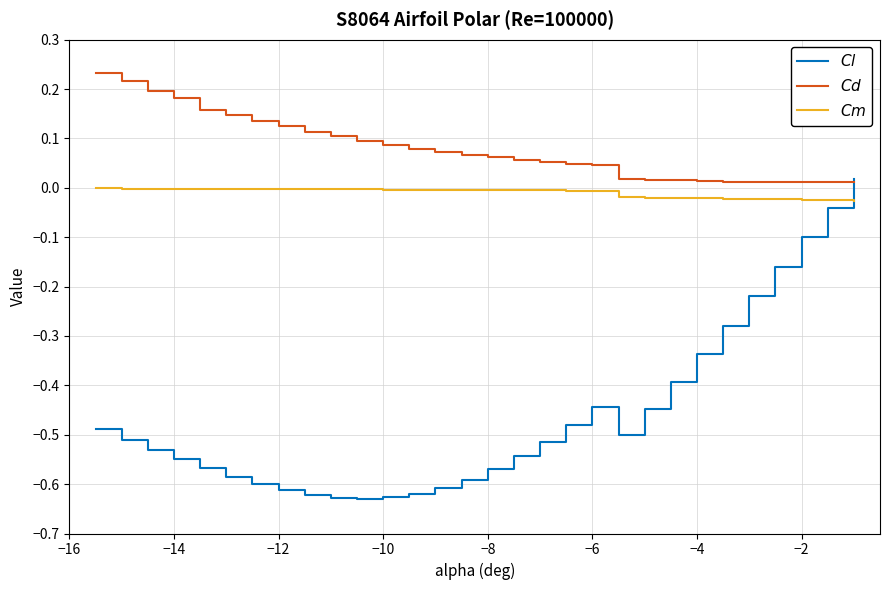

Is this an area chart (filled region under the line)?

No